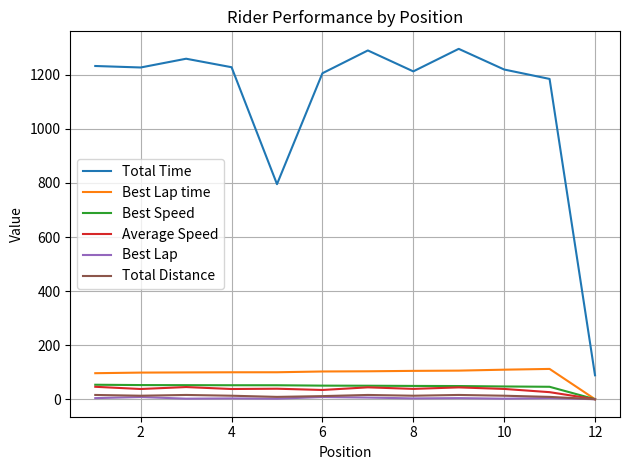

What is the difference between the second highest and second lowest values in the Total Time series?

494.7